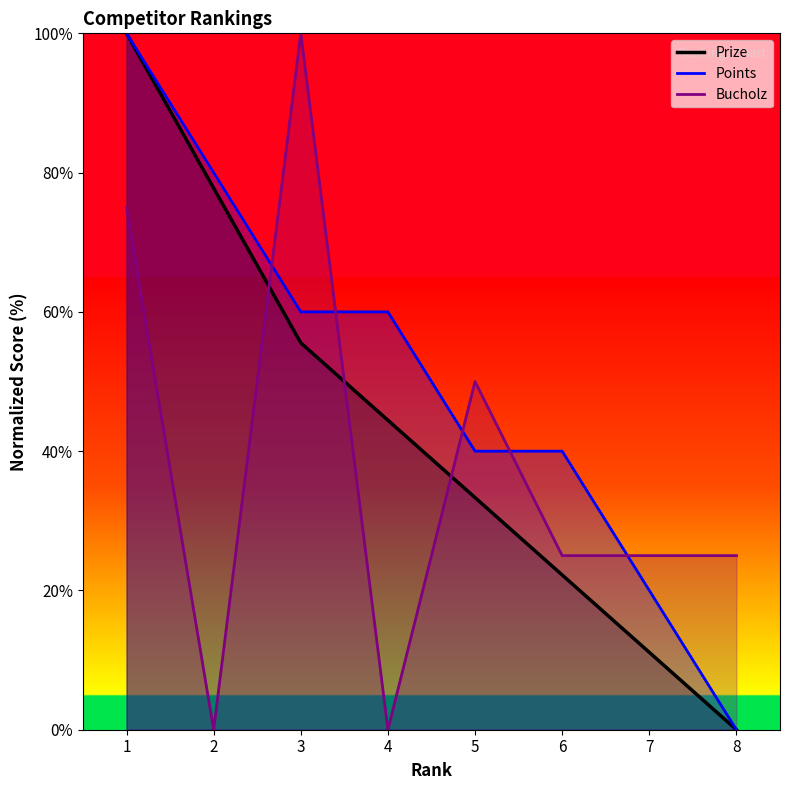

At which label does Prize first exceed 44?

1